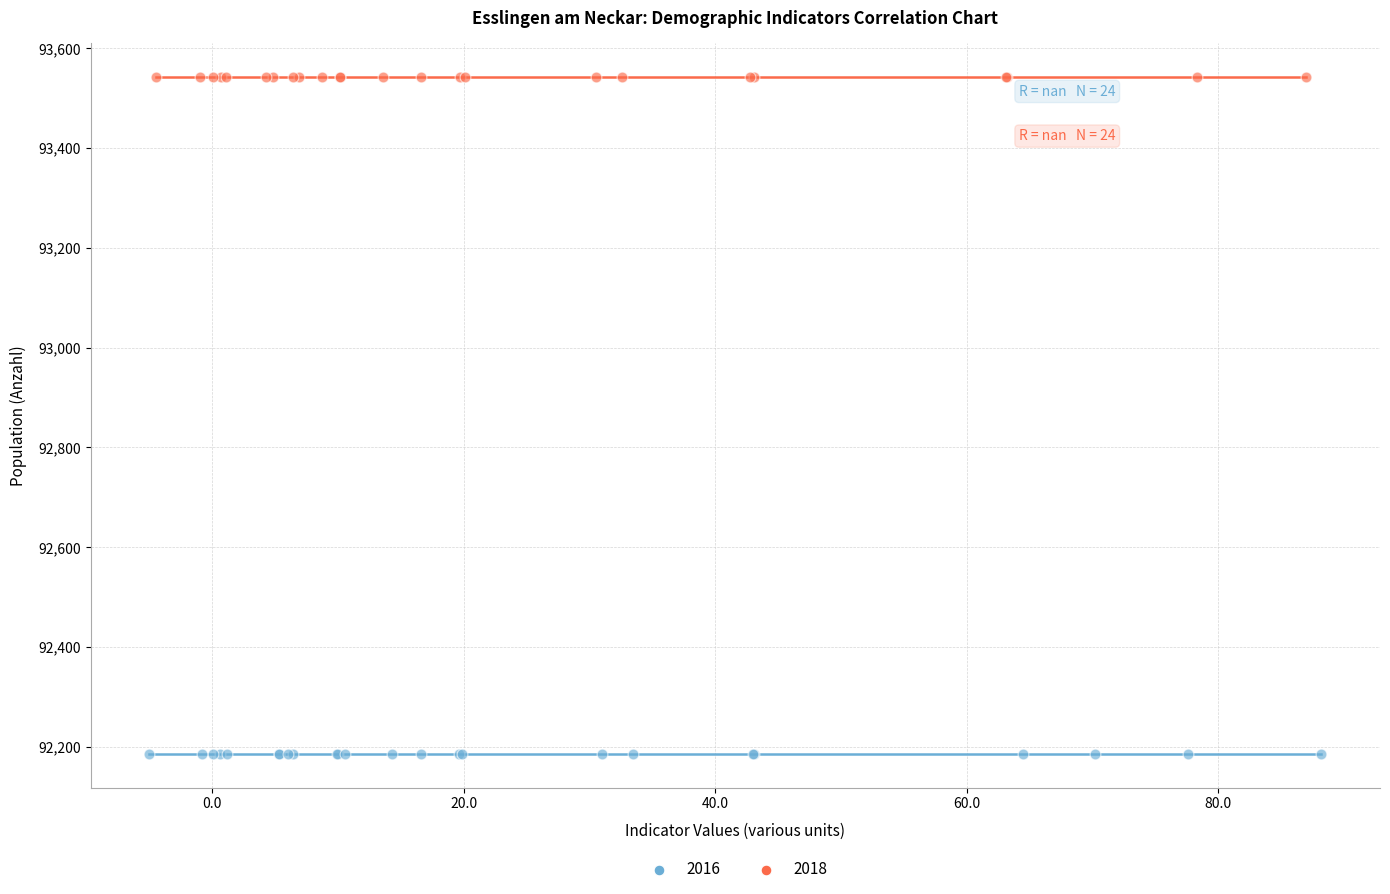

Which series reaches the maximum Y coordinate?

2018